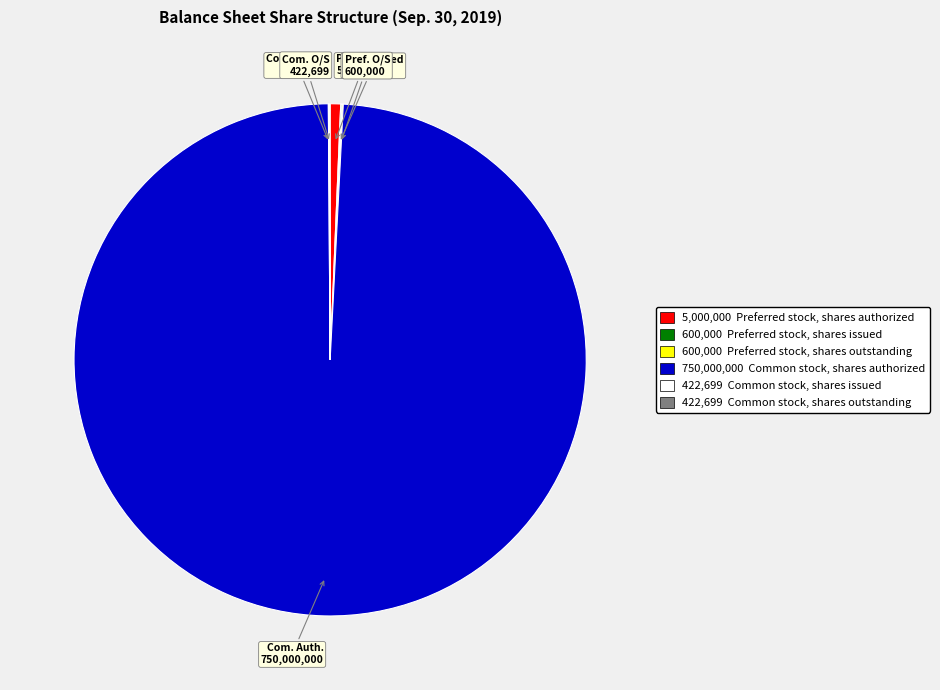

True or false: 750,000,000 Common stock, shares authorized accounts for 99% of the total.

True